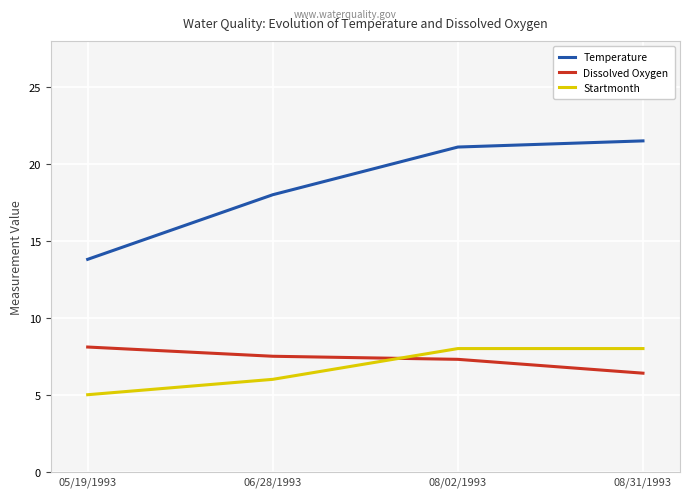

Is this an area chart (filled region under the line)?

No